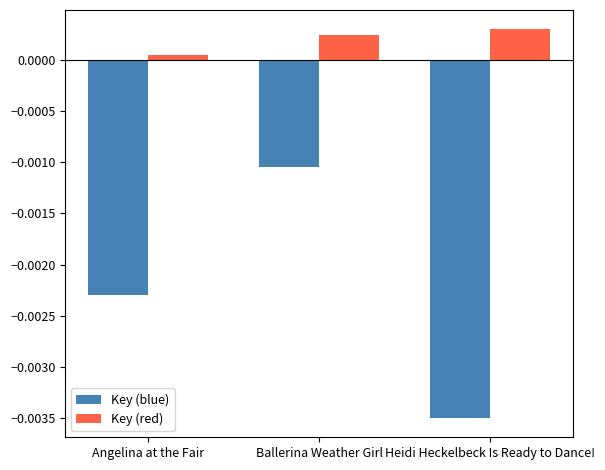

What is the label of the 1st bar from the left?

Angelina at the Fair